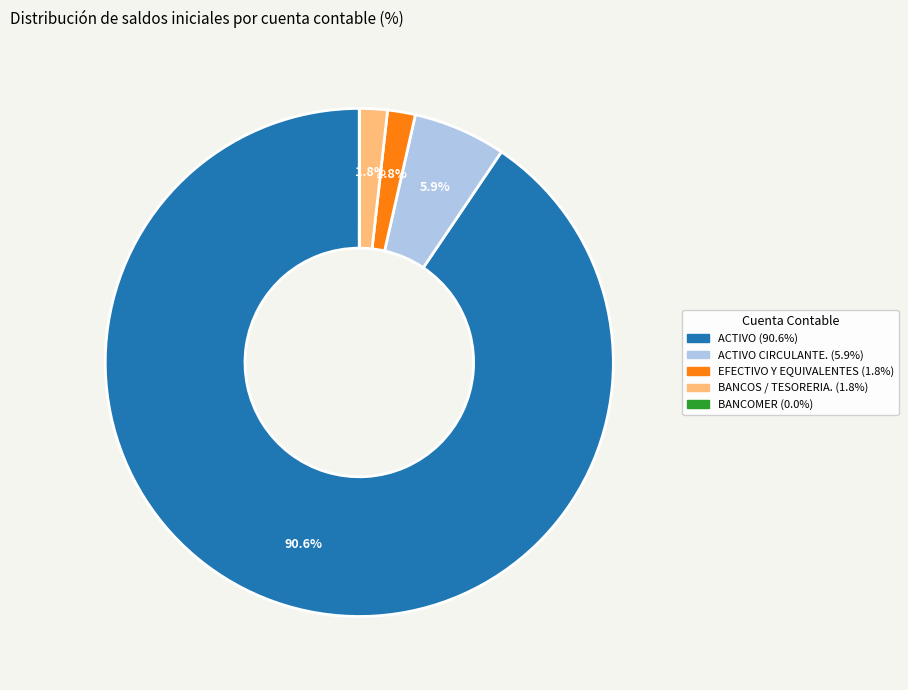

Is there a majority slice in this chart?

Yes